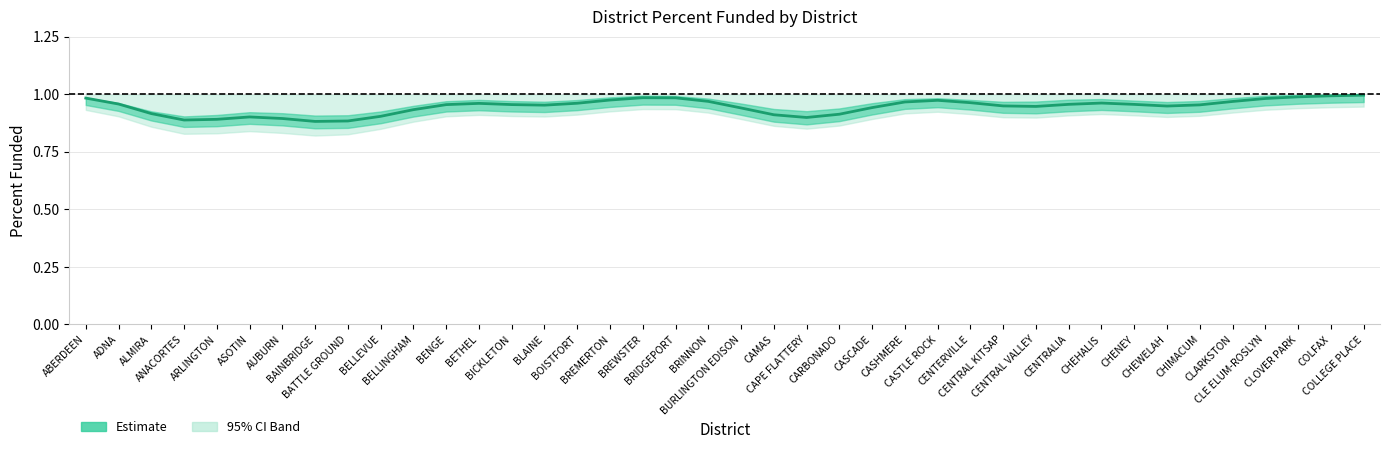

Rank the categories by value from highest to lowest.

COLLEGE PLACE, COLFAX, CLOVER PARK, BREWSTER, BRIDGEPORT, ABERDEEN, CLE ELUM-ROSLYN, BREMERTON, CASTLE ROCK, BRINNON, CLARKSTON, CASHMERE, CENTERVILLE, CHEHALIS, BOISTFORT, BETHEL, ADNA, CENTRALIA, CHENEY, BICKLETON, BENGE, CHIMACUM, BLAINE, CENTRAL KITSAP, CHEWELAH, CENTRAL VALLEY, CASCADE, BURLINGTON EDISON, BELLINGHAM, ALMIRA, CARBONADO, CAMAS, BELLEVUE, ASOTIN, CAPE FLATTERY, AUBURN, ARLINGTON, ANACORTES, BATTLE GROUND, BAINBRIDGE